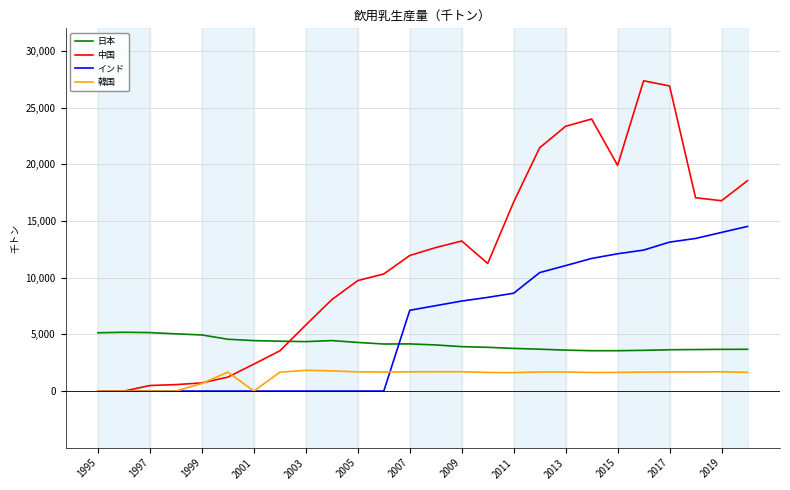

What is the average value of the 韓国 series?

1324